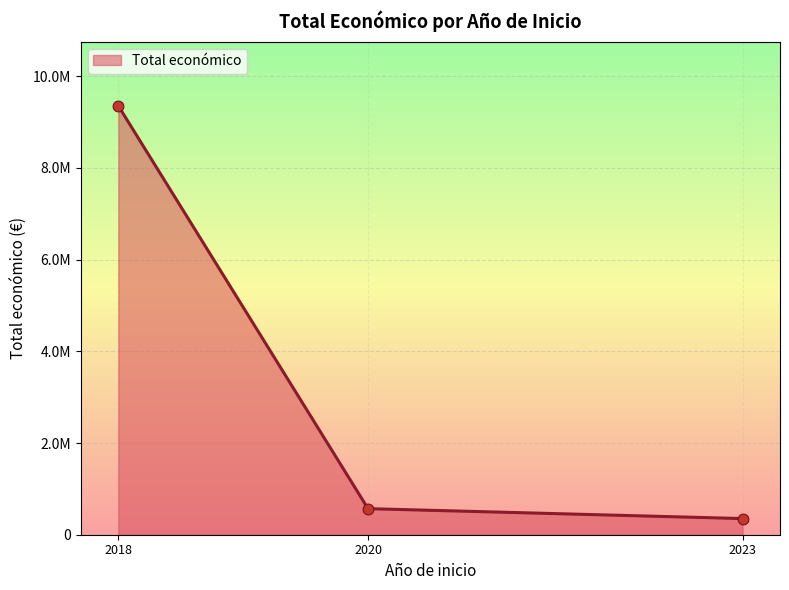

Does the chart have visible grid lines?

Yes